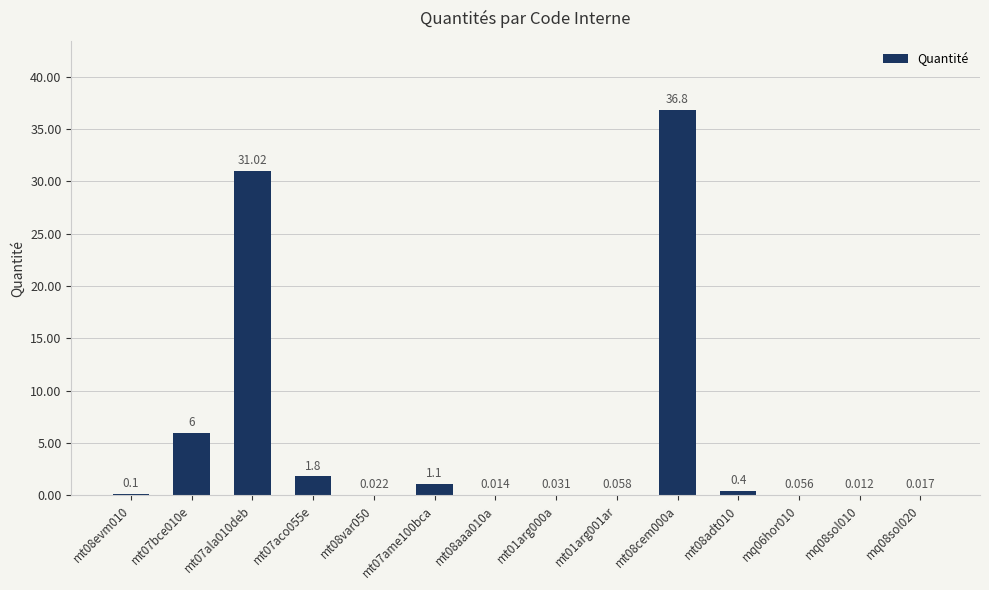

The chart shows a value of 1.1 at mt07ame100bca. True or false?

True